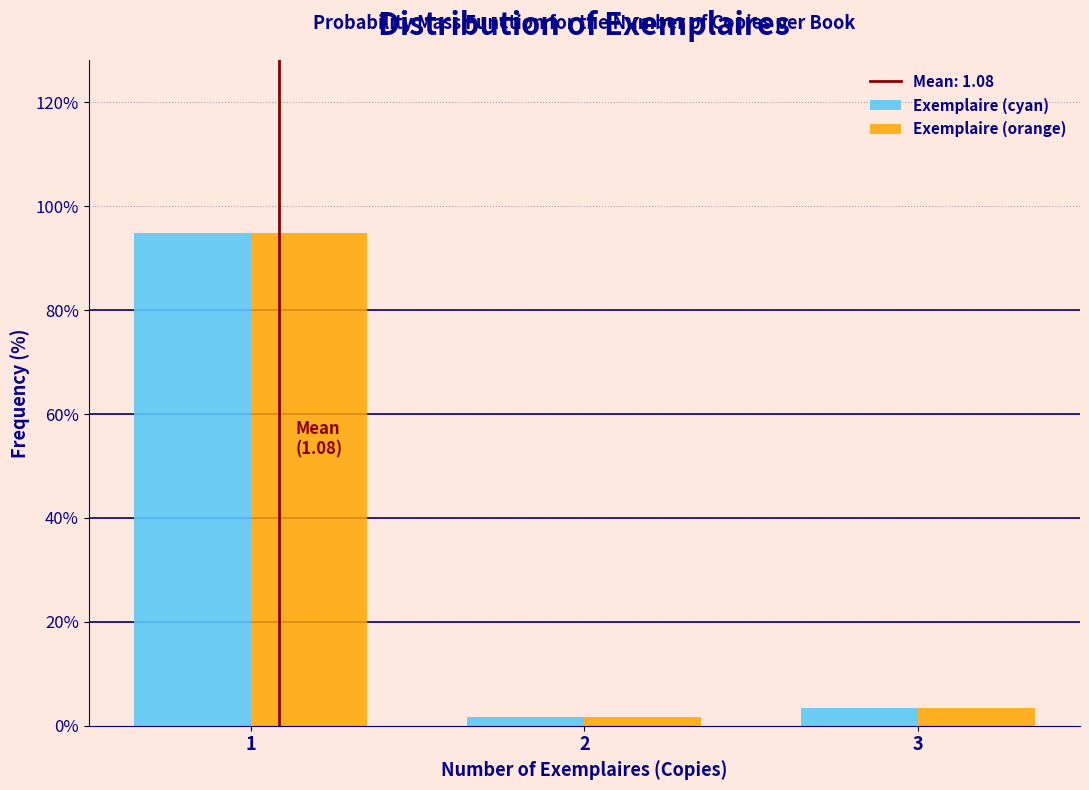

Reading left to right, transcribe all the data shown in this chart.

Exemplaire (cyan): 1=94.9	2=1.7	3=3.4
Exemplaire (orange): 1=94.9	2=1.7	3=3.4